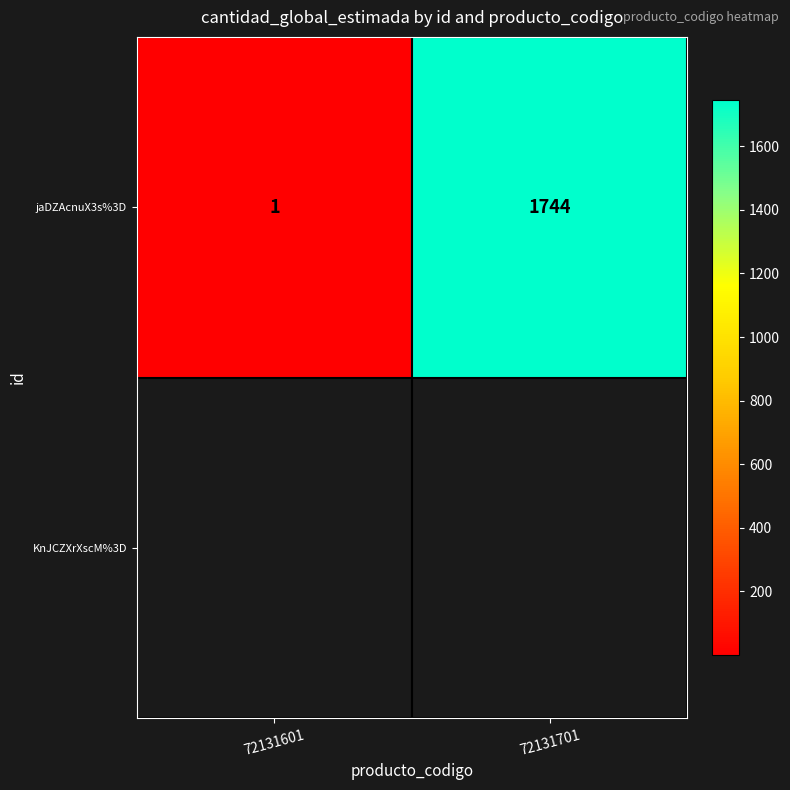

Which category has the highest value across all series?

72131701